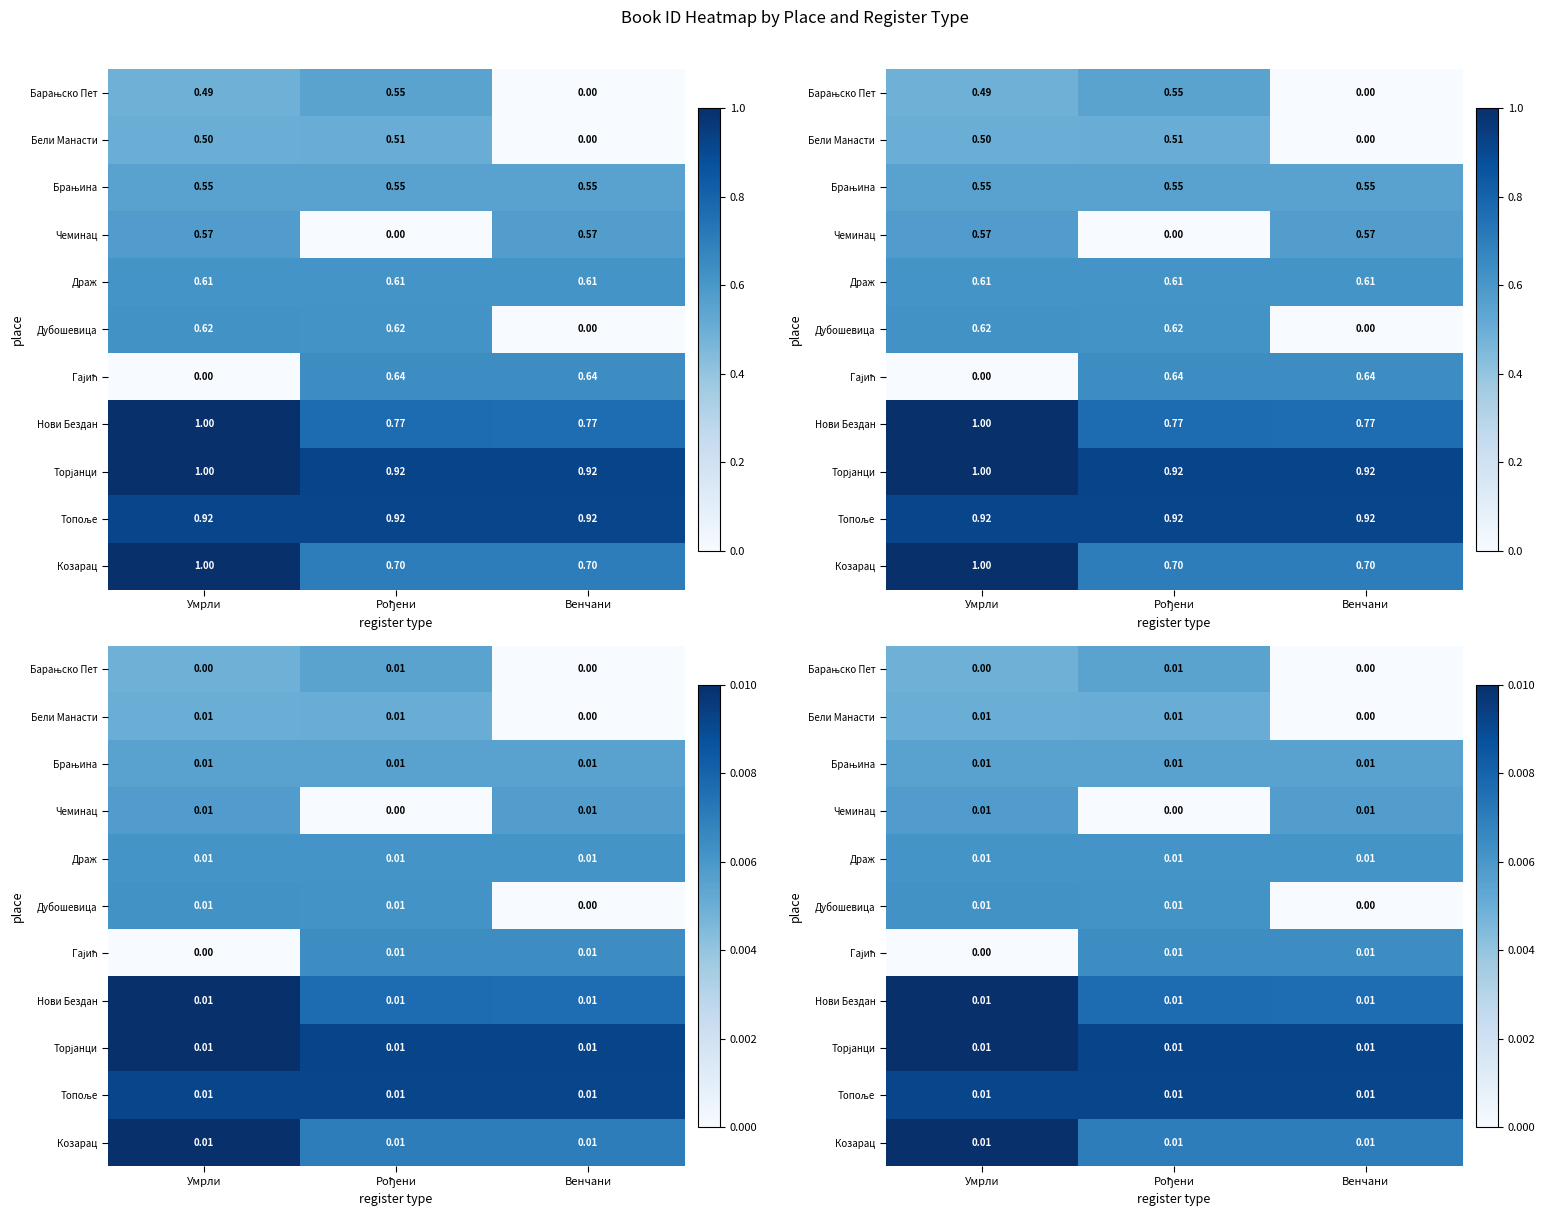

The Нови Бездан series shows 0.0 at Венчани. True or false?

False